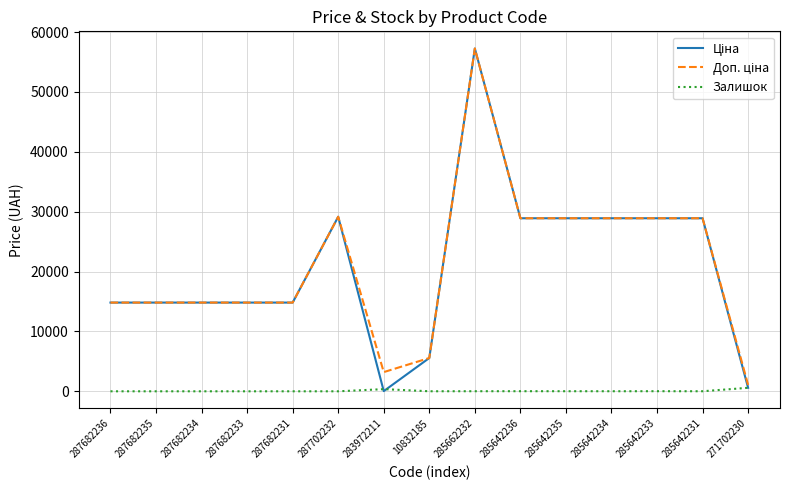

At which category is the sum across all series the highest?

285662232